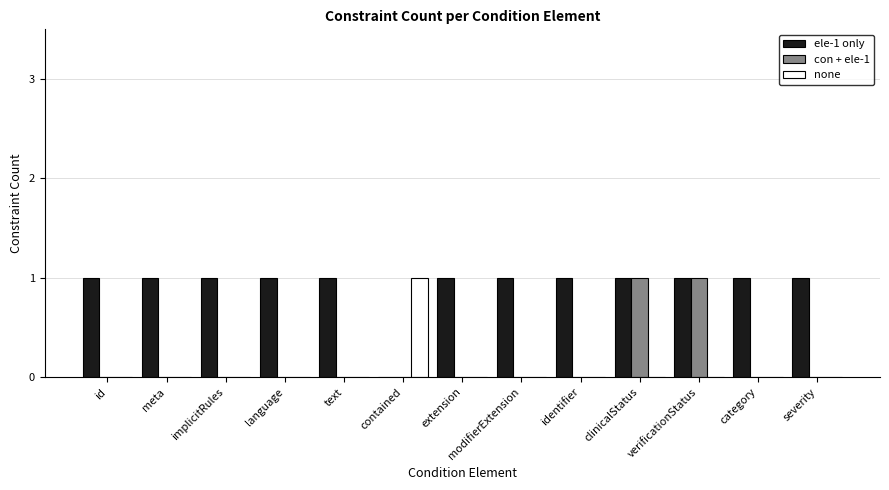

Reading left to right, list all the values displayed in this chart.

ele-1 only: 1	1	1	1	1	0	1	1	1	1	1	1	1
con + ele-1: 0	0	0	0	0	0	0	0	0	1	1	0	0
none: 0	0	0	0	0	1	0	0	0	0	0	0	0